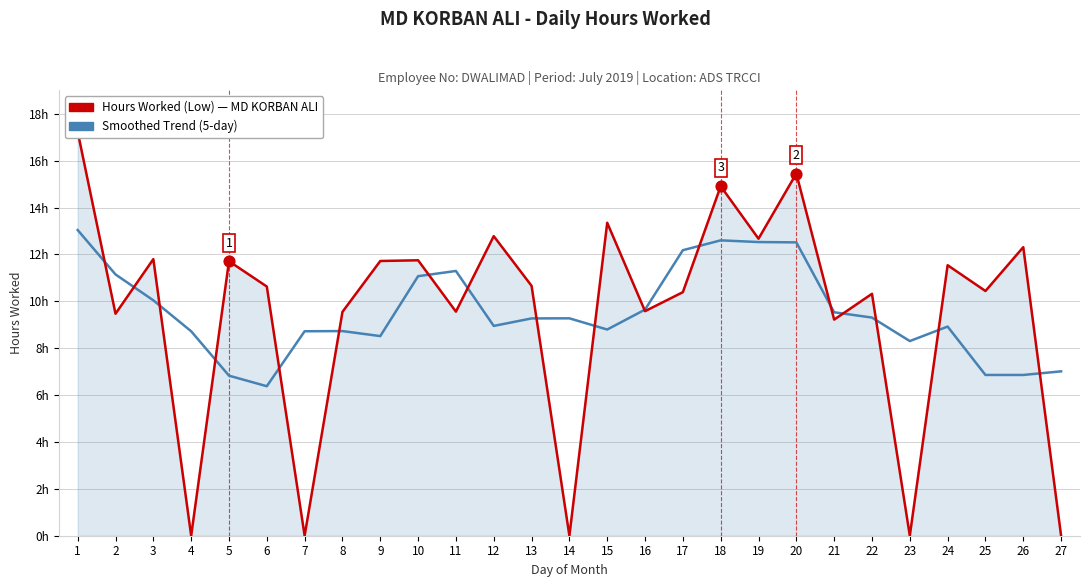

Which series reaches the minimum Y coordinate?

Hours Worked (Low)